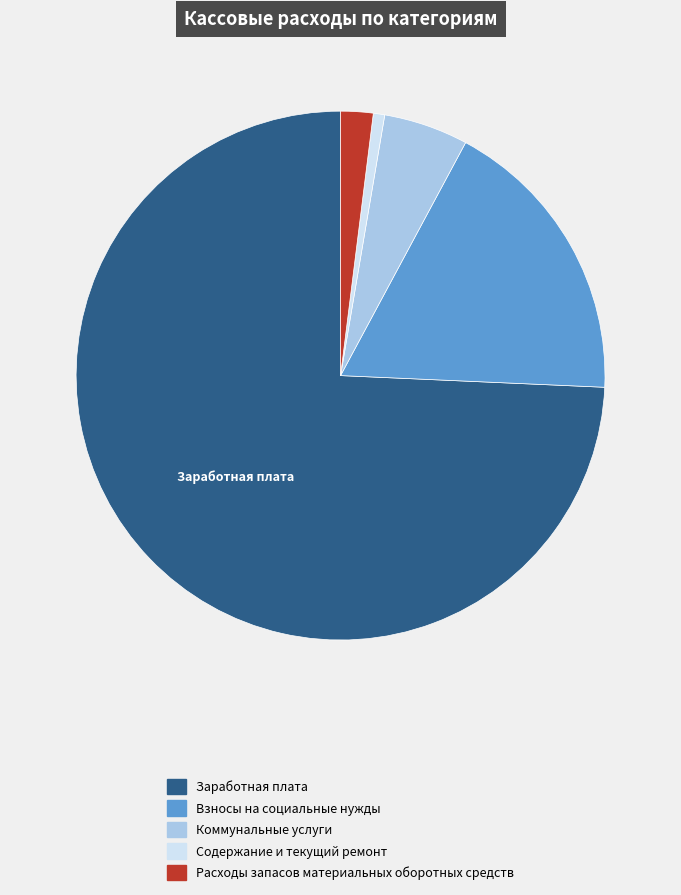

Which has a higher value, Содержание и текущий ремонт or Расходы запасов материальных оборотных средств?

Расходы запасов материальных оборотных средств